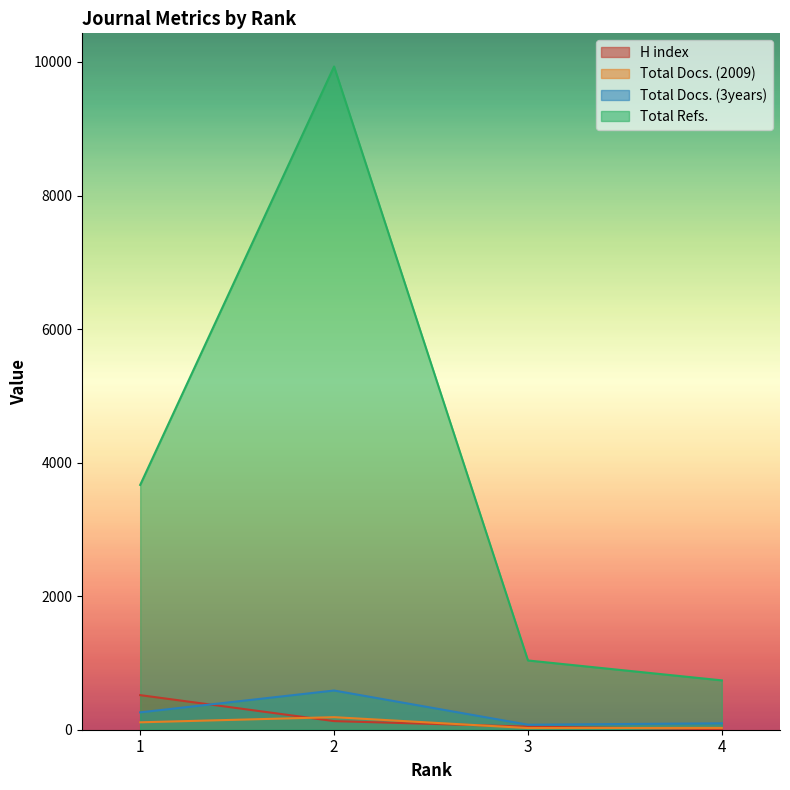

At how many categories does at least one series exceed 6503?

1